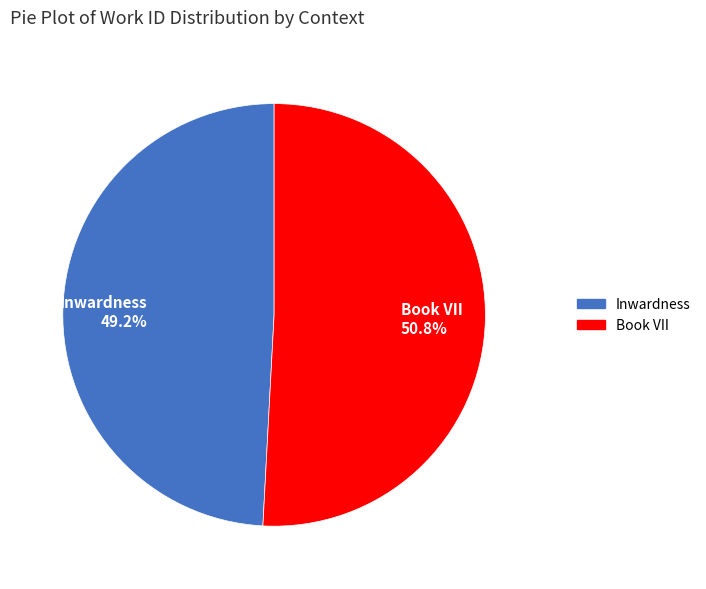

To the nearest percent, what is the combined percentage of Inwardness and Book VII?

100%